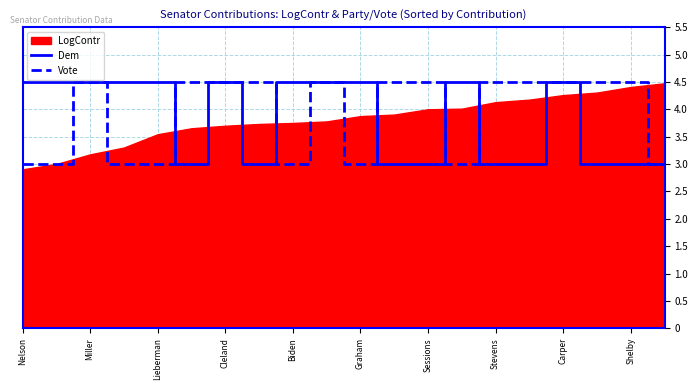

What is the value of the Dem point at the 16th from the left?

3.0